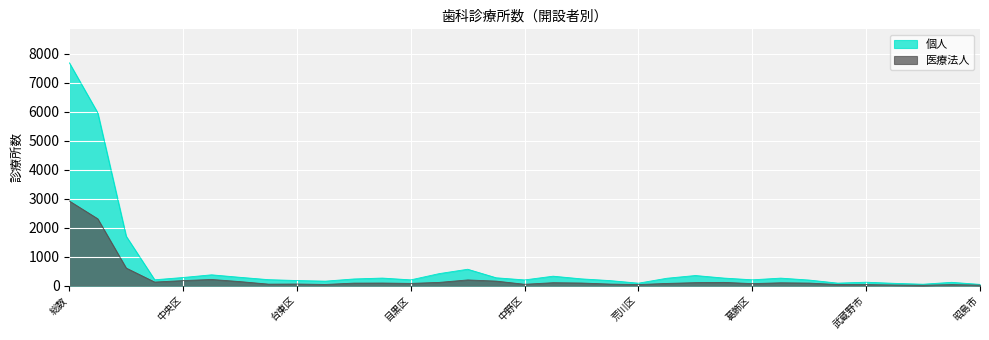

What is the label of the 28th point from the right?

港区